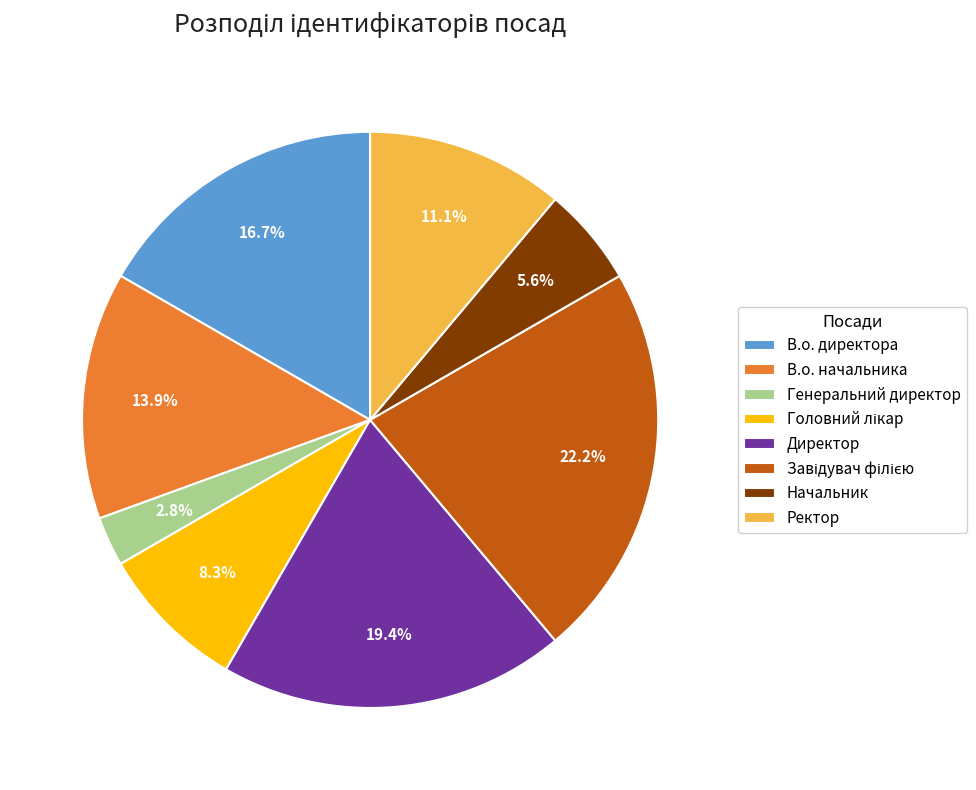

True or false: В.о. директора accounts for 7% of the total.

False